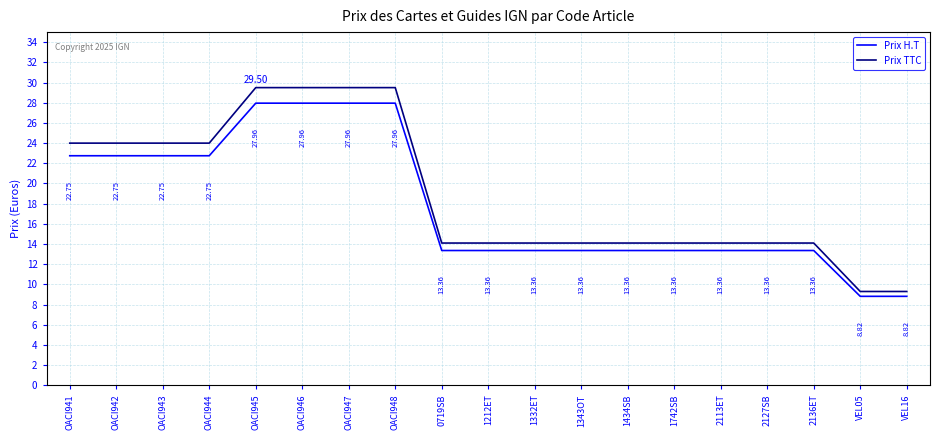

Reading left to right, extract all data points from this chart.

Prix H.T: OACI941=22.8	OACI942=22.8	OACI943=22.8	OACI944=22.8	OACI945=28.0	OACI946=28.0	OACI947=28.0	OACI948=28.0	0719SB=13.4	1212ET=13.4	1332ET=13.4	1343OT=13.4	1434SB=13.4	1742SB=13.4	2113ET=13.4	2127SB=13.4	2136ET=13.4	VEL05=8.8	VEL16=8.8
Prix TTC: OACI941=24.0	OACI942=24.0	OACI943=24.0	OACI944=24.0	OACI945=29.5	OACI946=29.5	OACI947=29.5	OACI948=29.5	0719SB=14.1	1212ET=14.1	1332ET=14.1	1343OT=14.1	1434SB=14.1	1742SB=14.1	2113ET=14.1	2127SB=14.1	2136ET=14.1	VEL05=9.3	VEL16=9.3